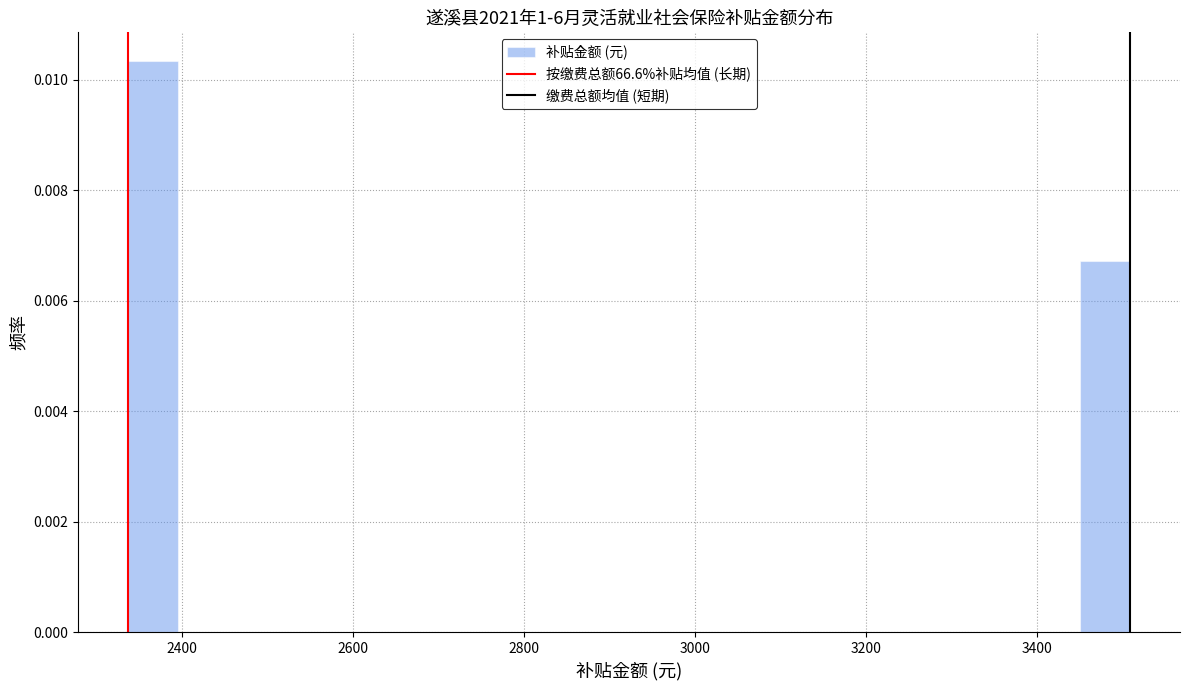

Read against the x-axis, roughly where is the centre of the tallest bar?

2360